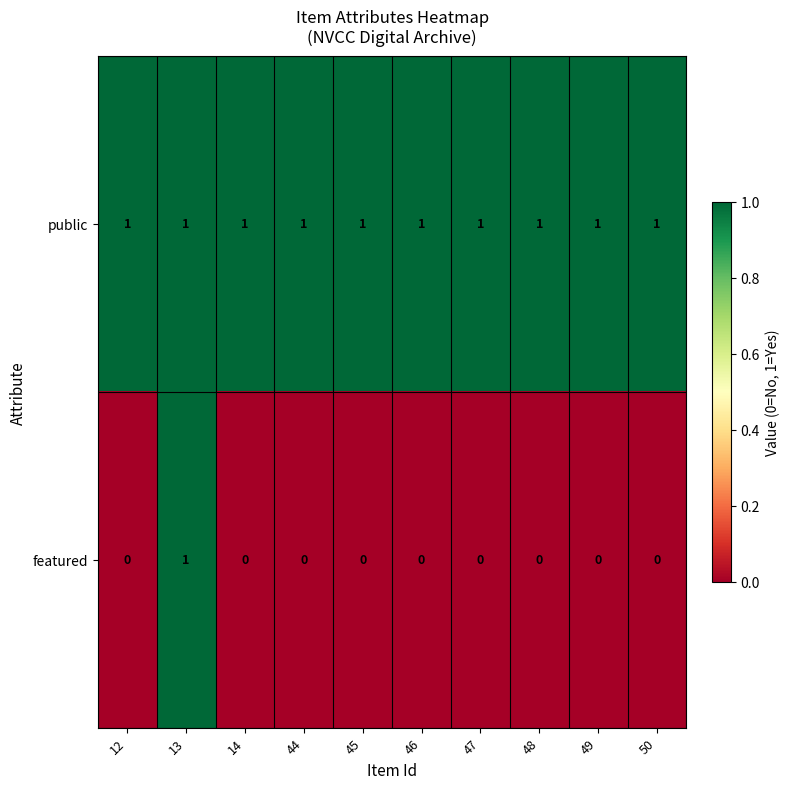

Rank the series at 47 from highest to lowest value.

public, featured